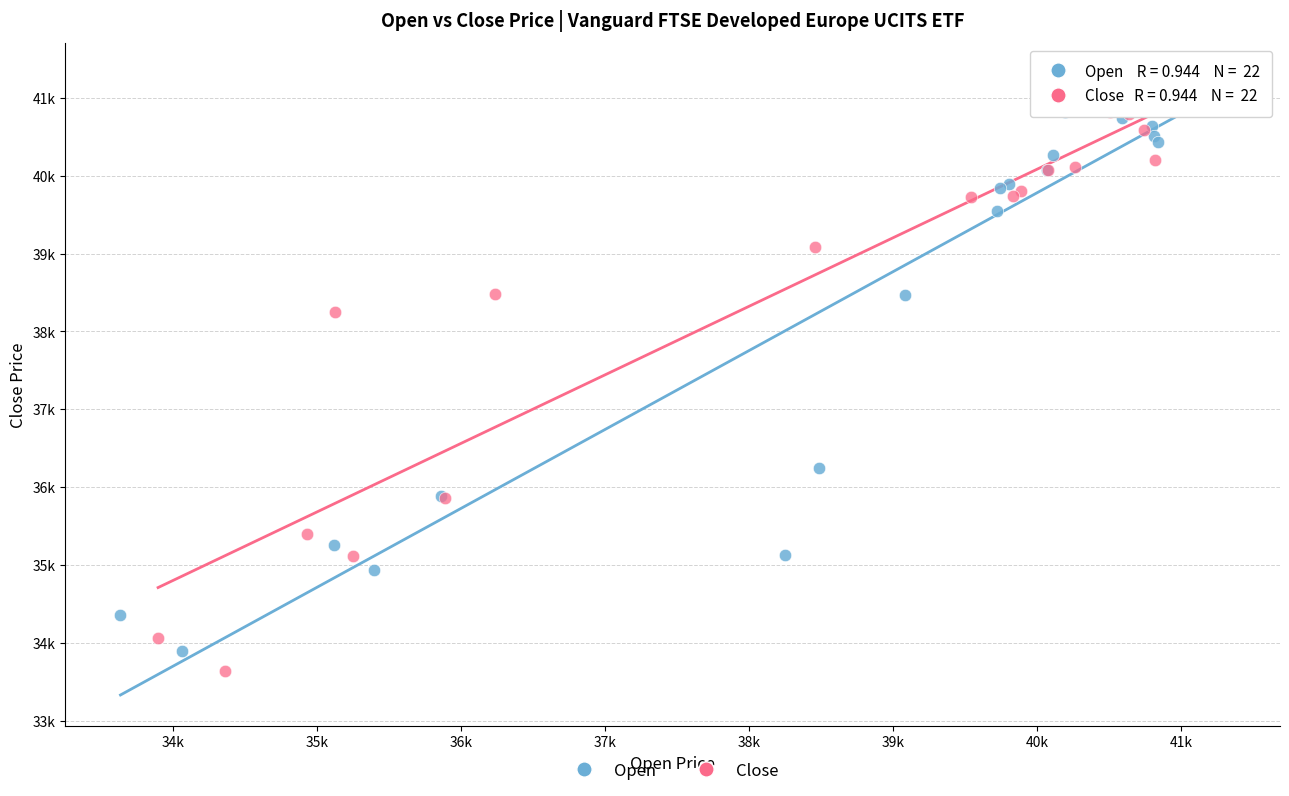

Which series has the widest spread of Y values?

Close